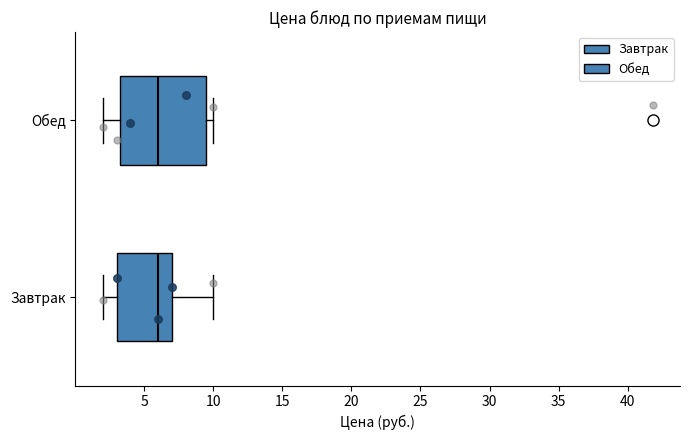

Reading bottom to top, read every box against the x-axis: the position of its median line, the range the box covers, and the ends of its whiskers. The values are not printed on the chart, so give them approximately, as read against the axis.

Завтрак: median 6.0, box 3.0 to 7.0, whiskers 2.0 to 10.0
Обед: median 6.0, box 3.5 to 9.5, whiskers 2.0 to 10.0